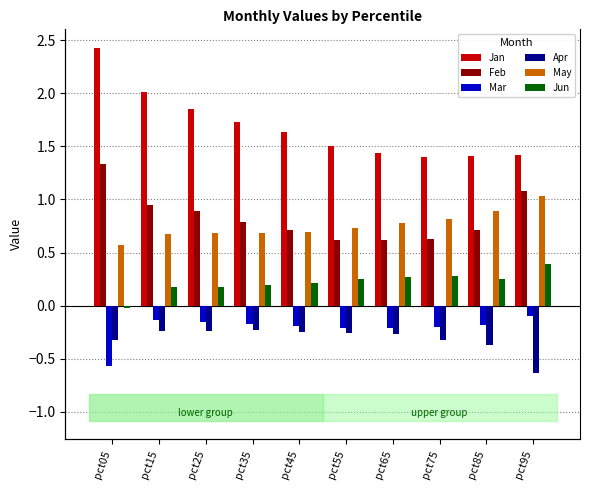

What is the value of the Jan bar at the 10th from the left?

1.4